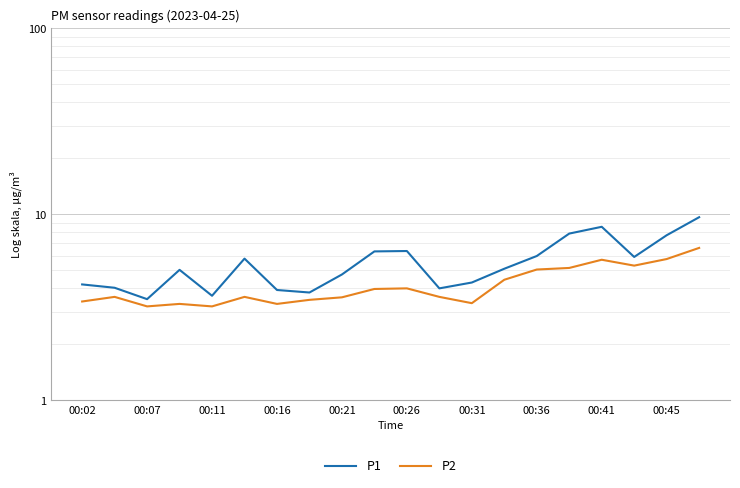

How many lines are shown in the chart?

2